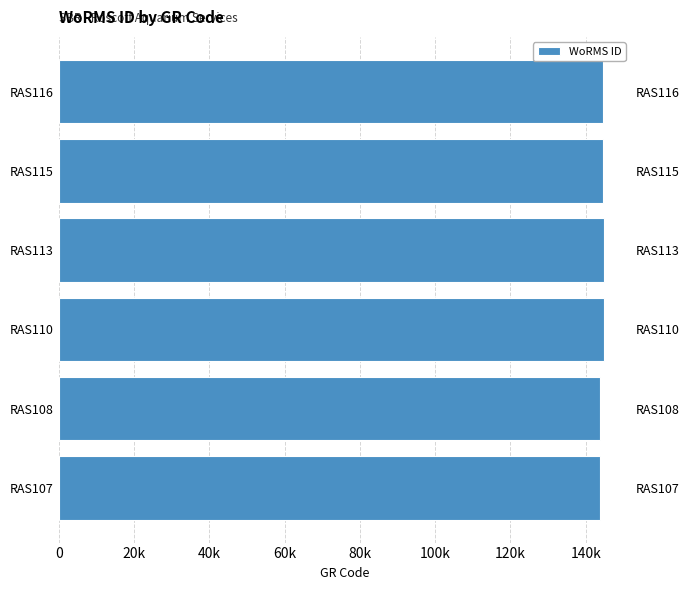

Which has a higher value, RAS107 or RAS110?

RAS110